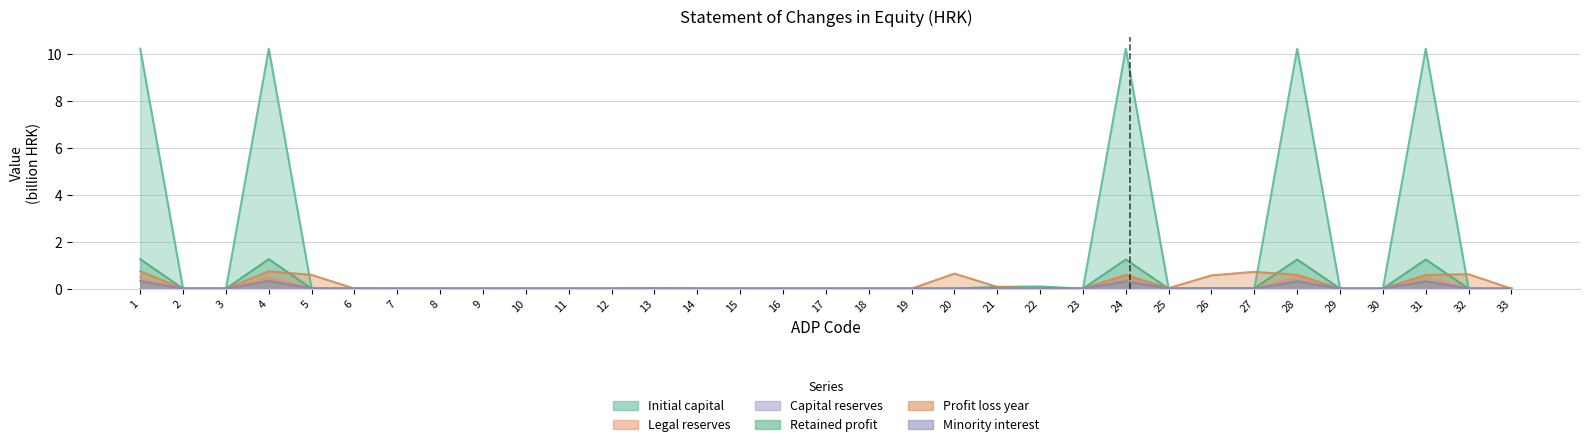

What is the maximum value for Initial_capital?

10.2